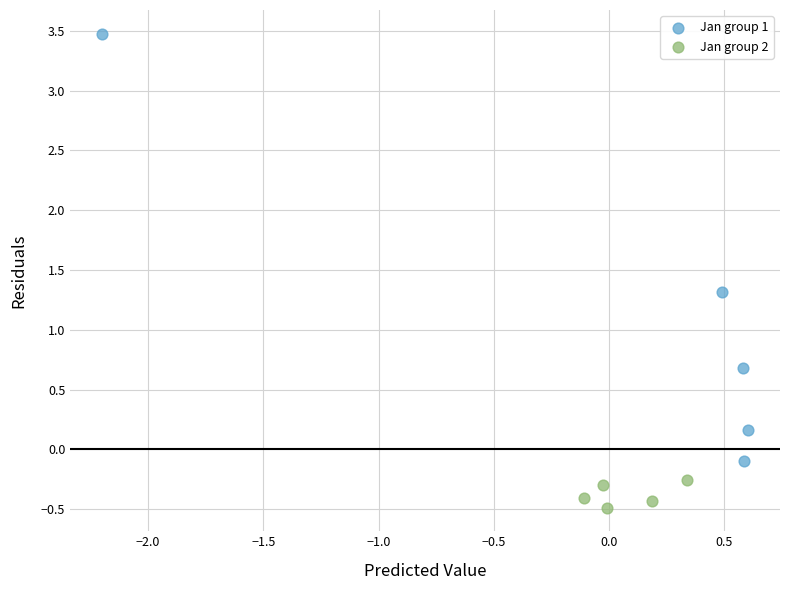

Which series has the widest spread of Y values?

Jan group 1